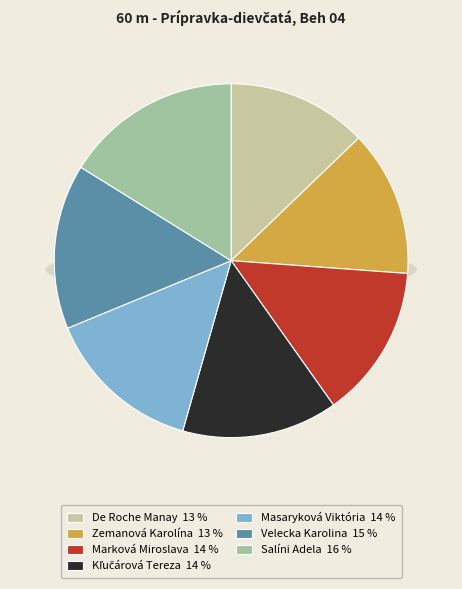

Does Masaryková Viktória represent more than half of the total?

No